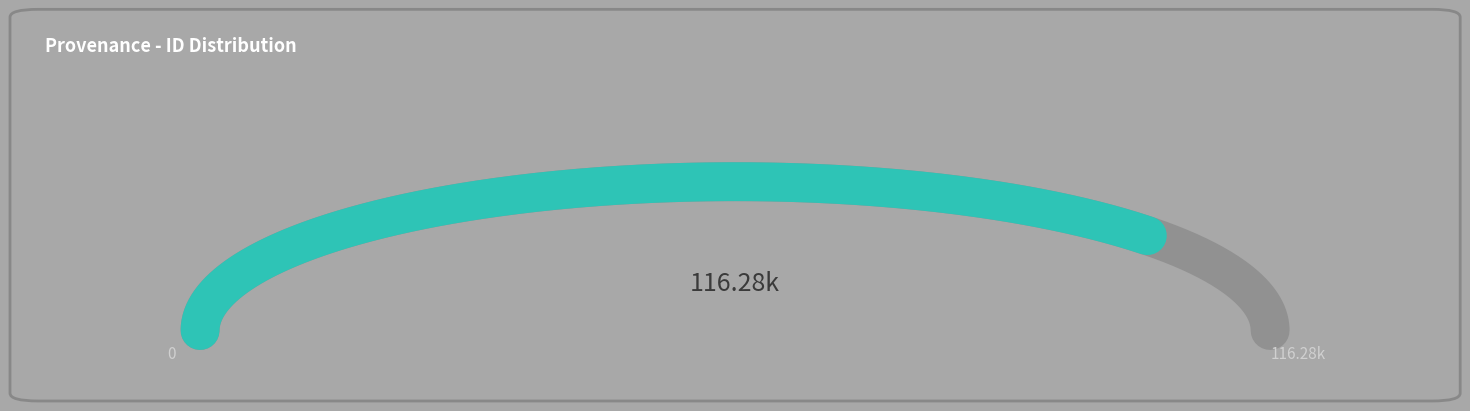

True or false: HDIS judge+passion accounts for 1% of the total.

False